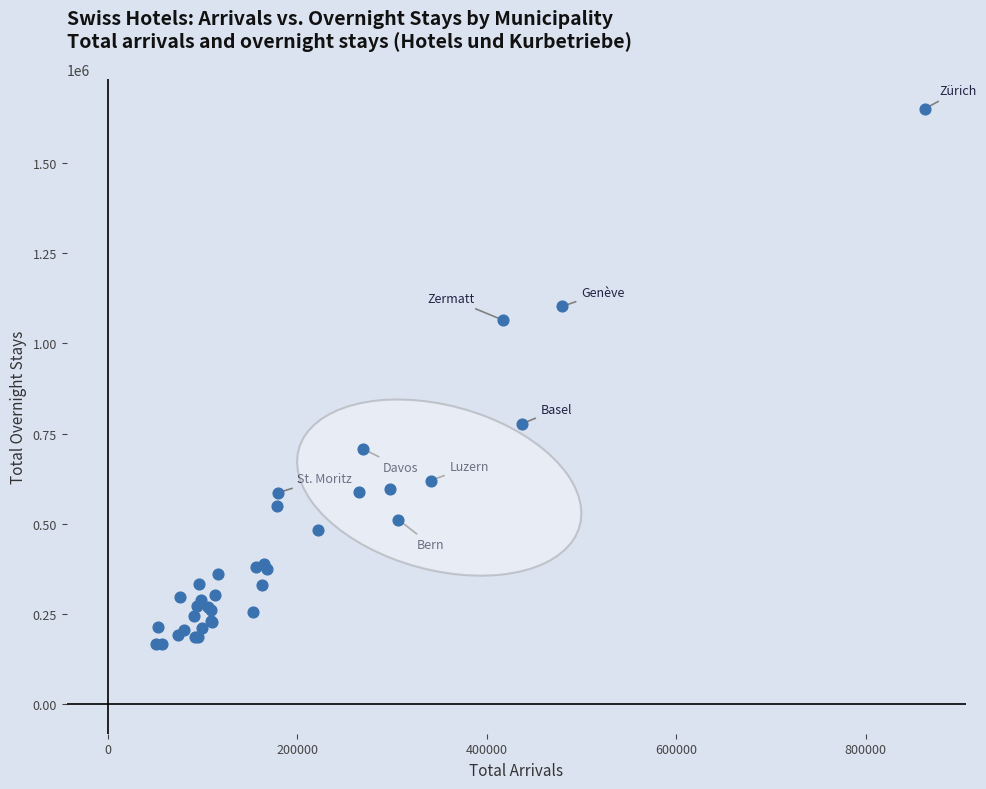

What Y value in the scatter plot is closest to 908378?

776773